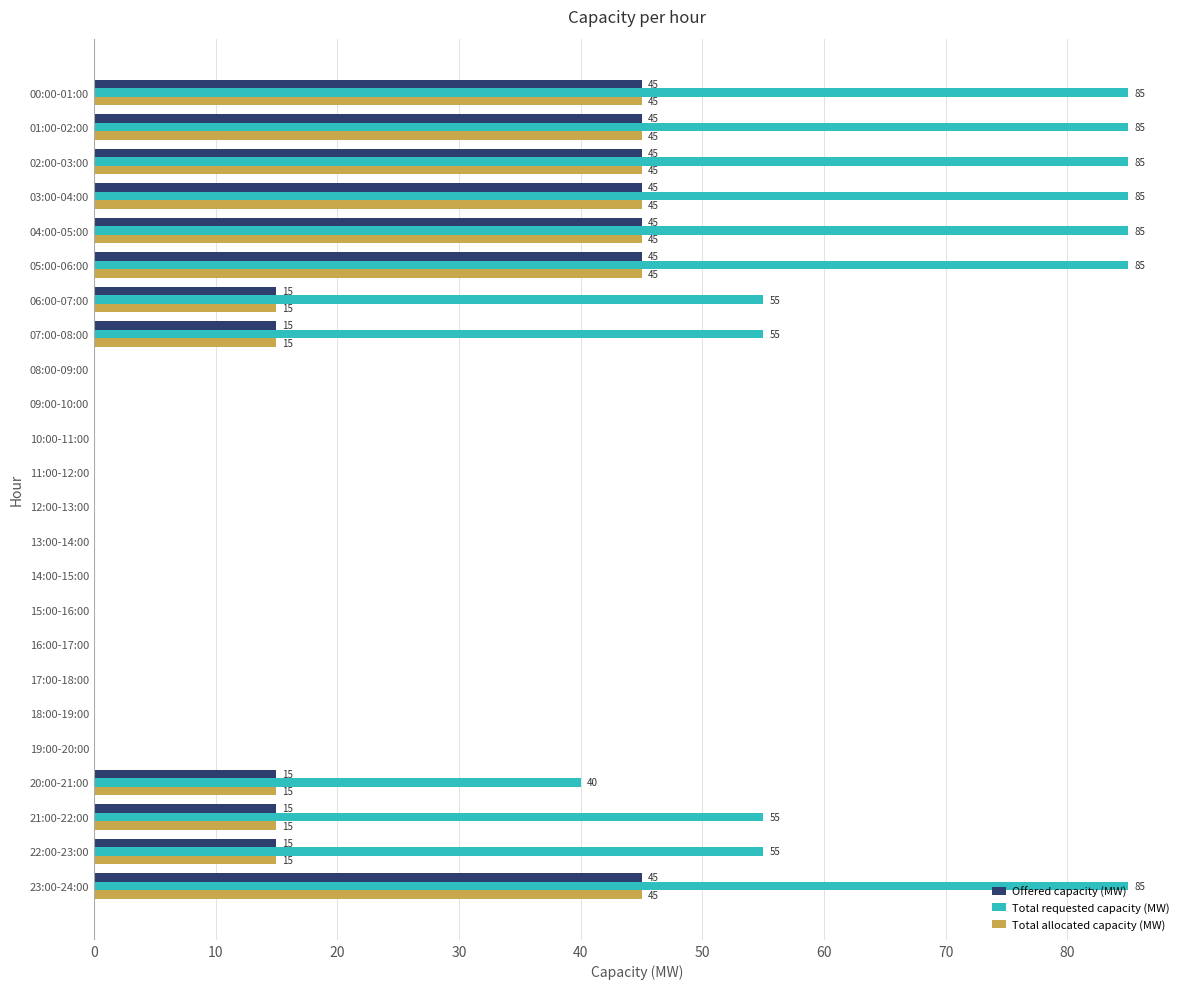

Between 07:00-08:00 and 17:00-18:00, which series saw the biggest shift?

Total requested capacity (MW)